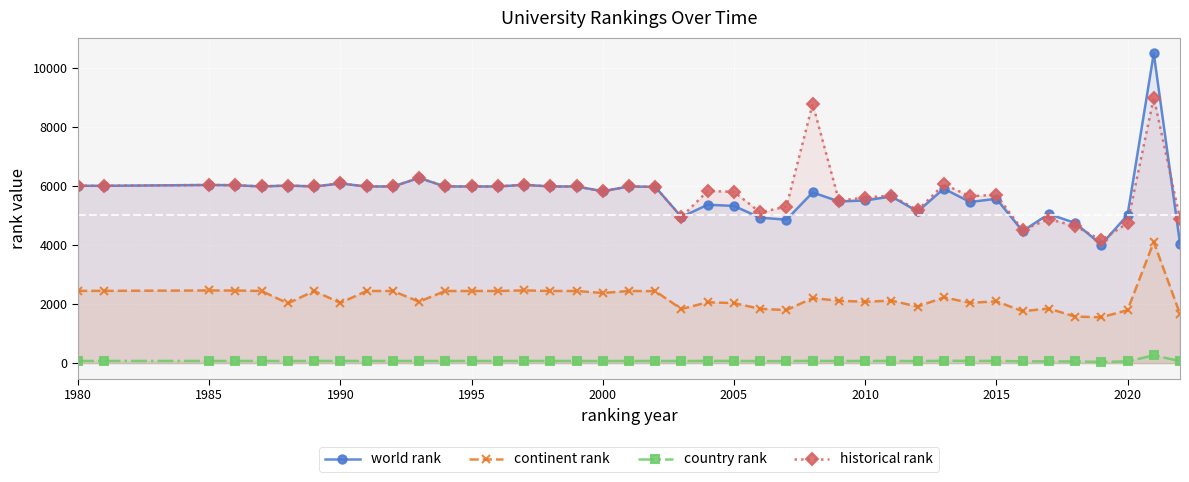

What is the smallest value displayed?

43.0